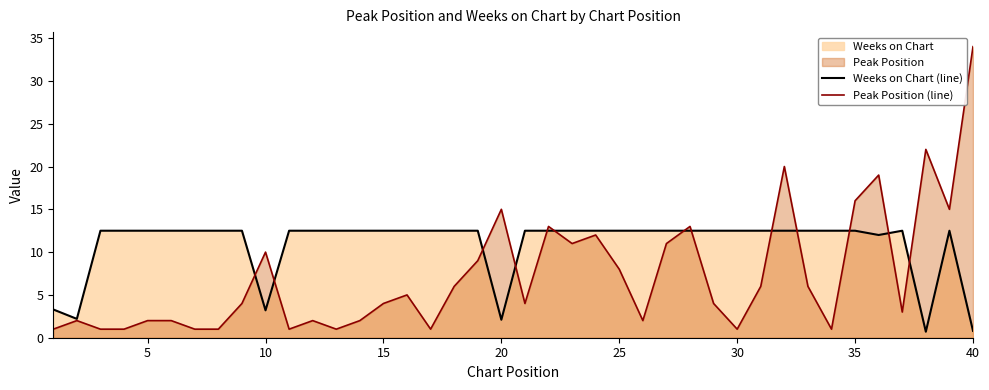

What is the lowest value of the Peak Position (line) series?

1.0